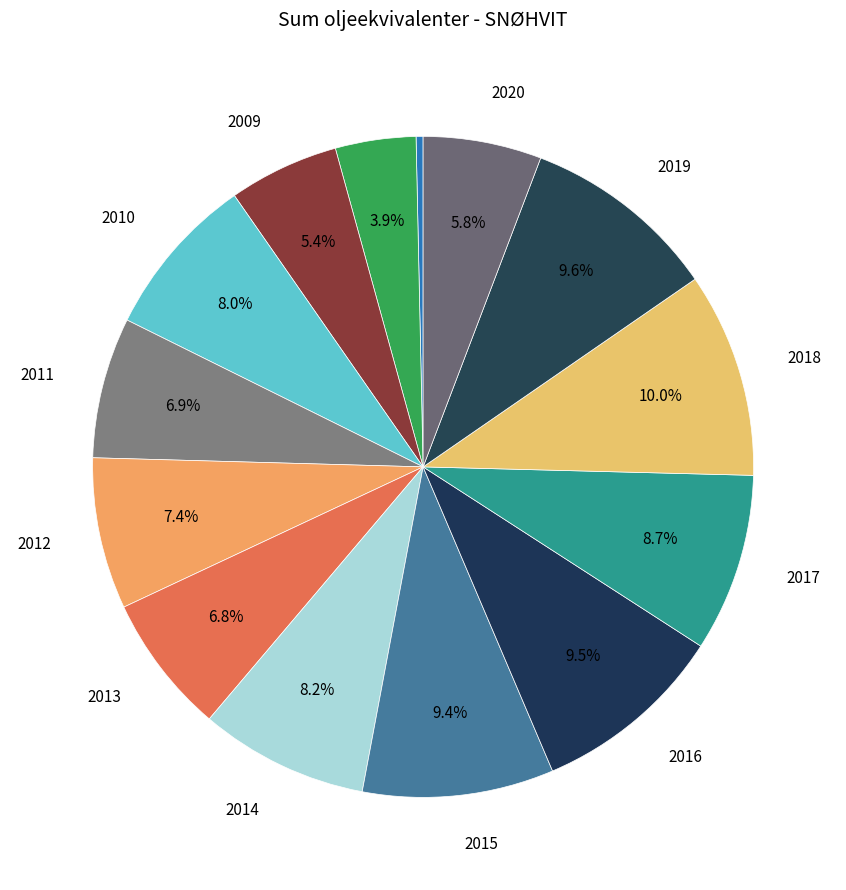

To the nearest percent, what is the average slice percentage?

7%